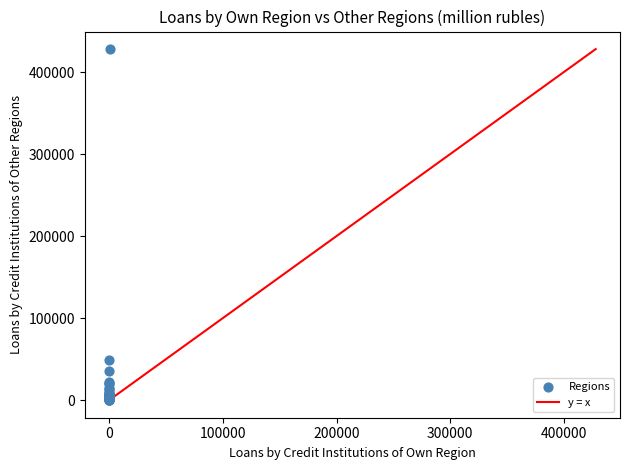

What Y value in the scatter plot is closest to 213981?

49540